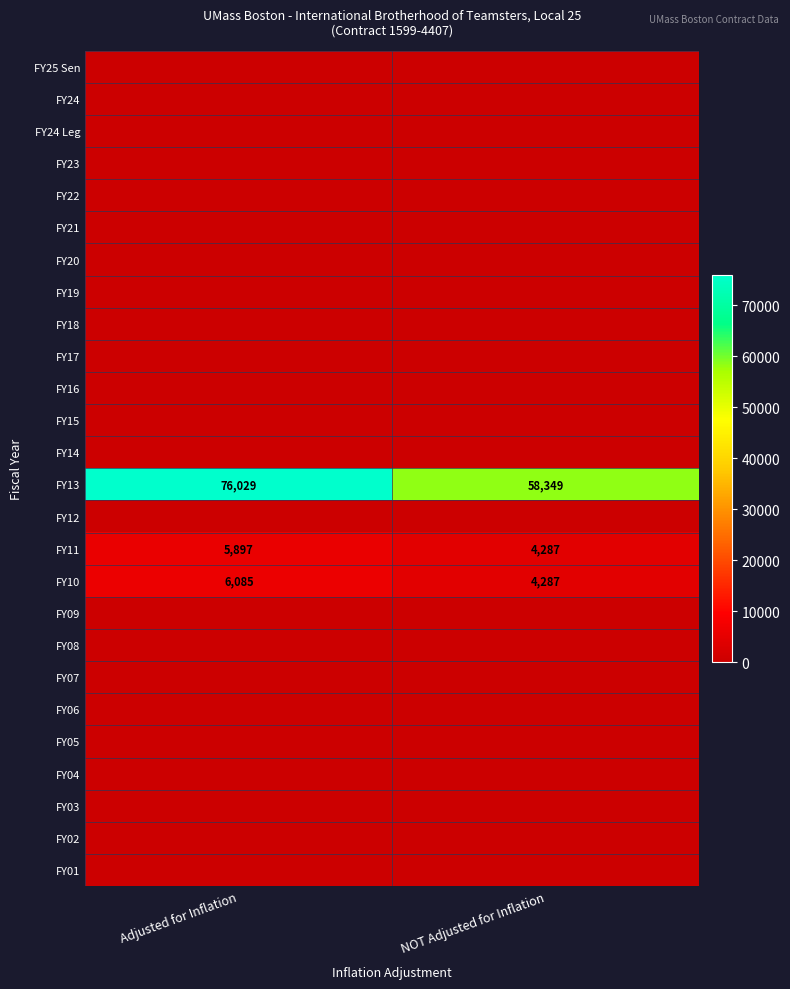

Is it true that FY10 equals 4287 at NOT Adjusted for Inflation?

True